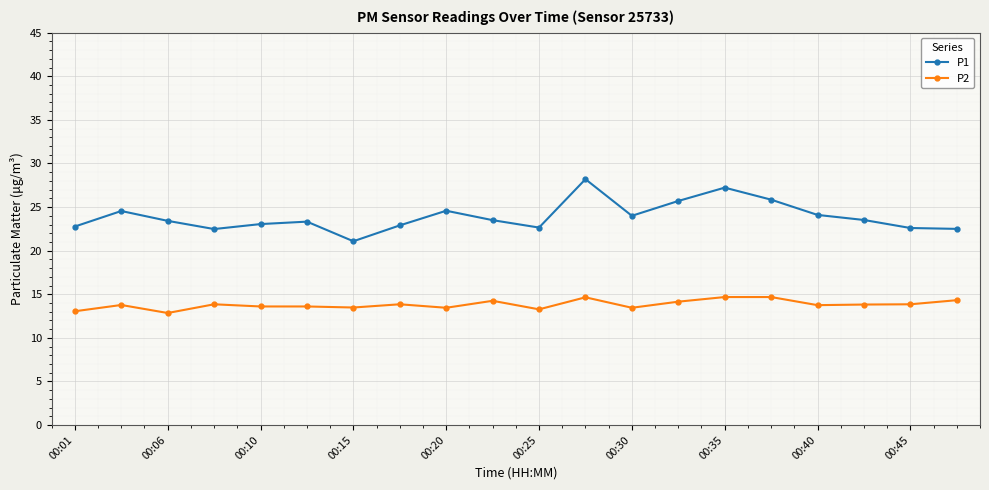

List the series in order of their overall mean, highest first.

P1, P2